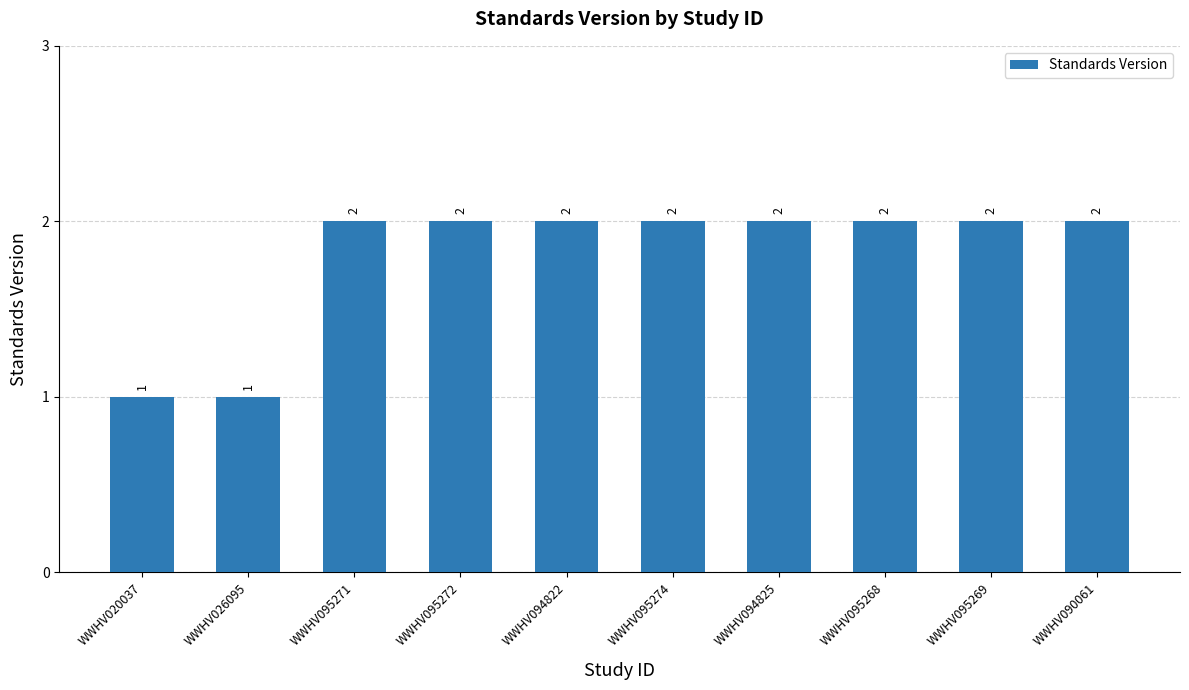

What position from the left is WWHV095272?

4